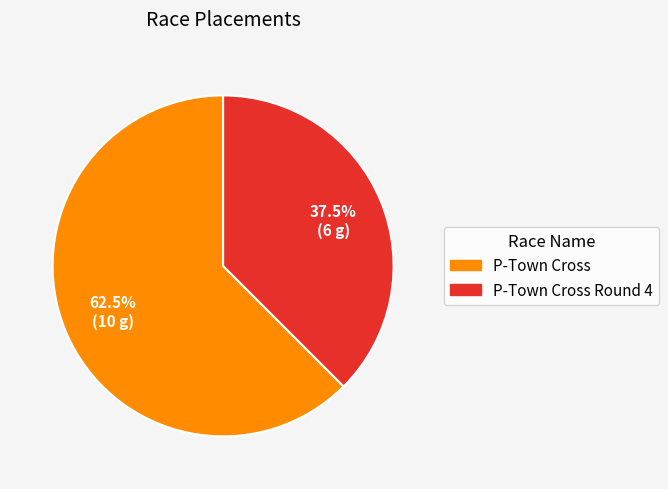

How many slices are in this pie chart?

2